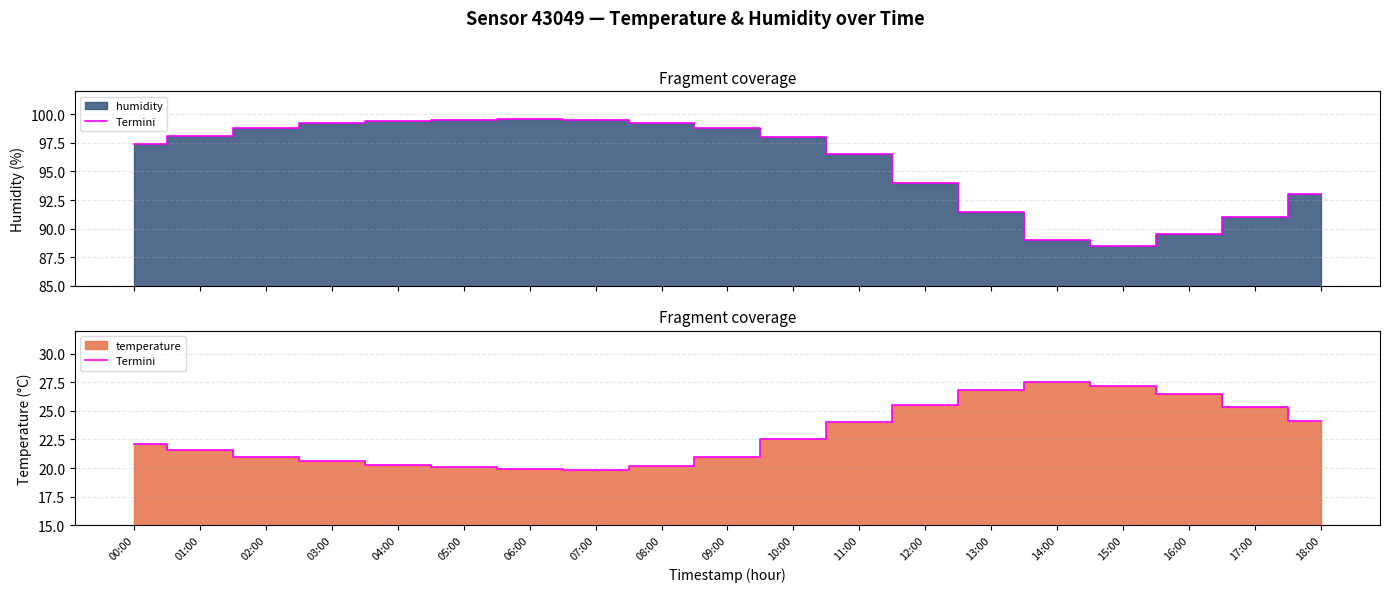

What is the label of the 10th point from the left?

09:00